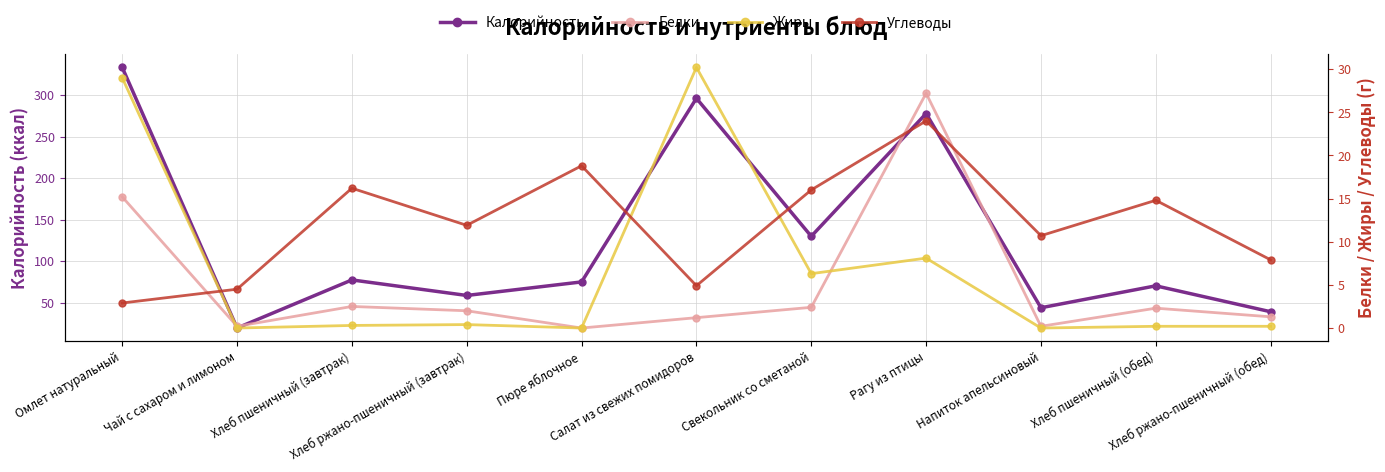

True or false: Жиры has a value of 0.2 at Хлеб пшеничный (обед).

True